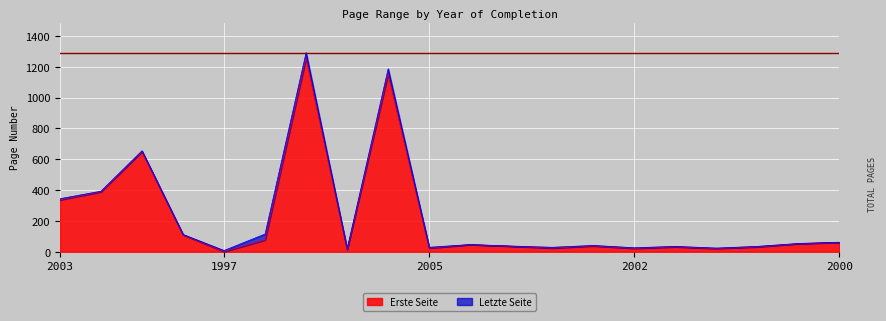

Is it true that Erste Seite equals 5 at 2003?

False